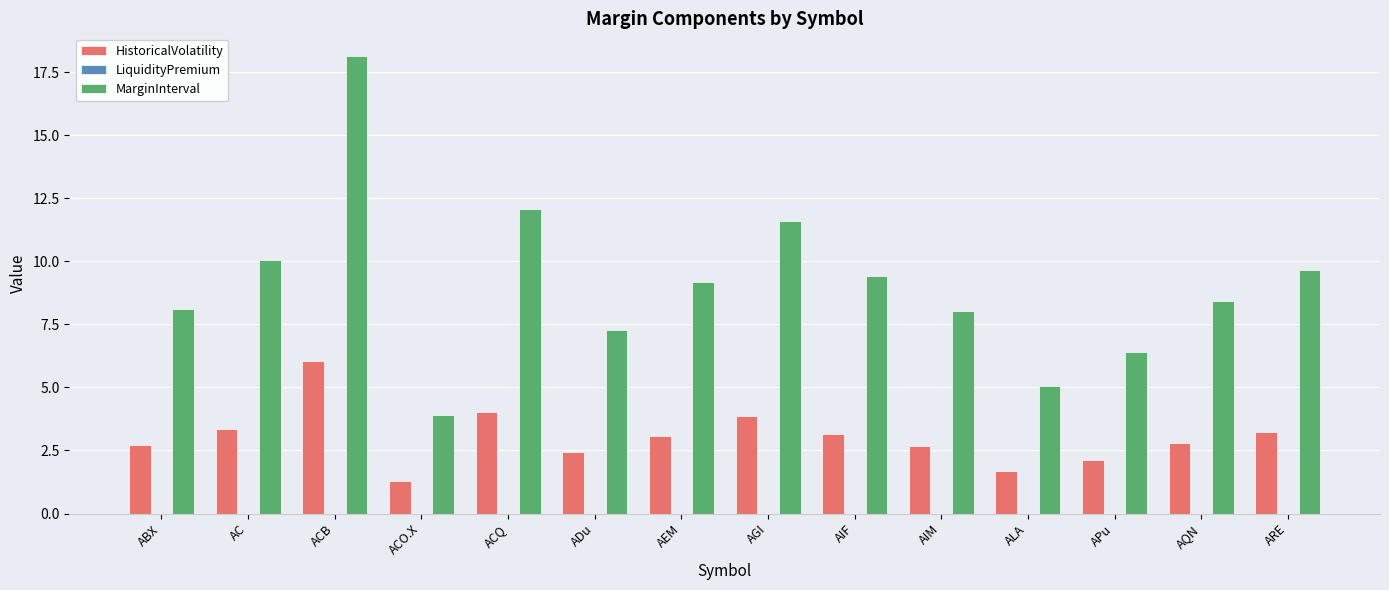

What is the label of the 10th bar from the left?

AIM